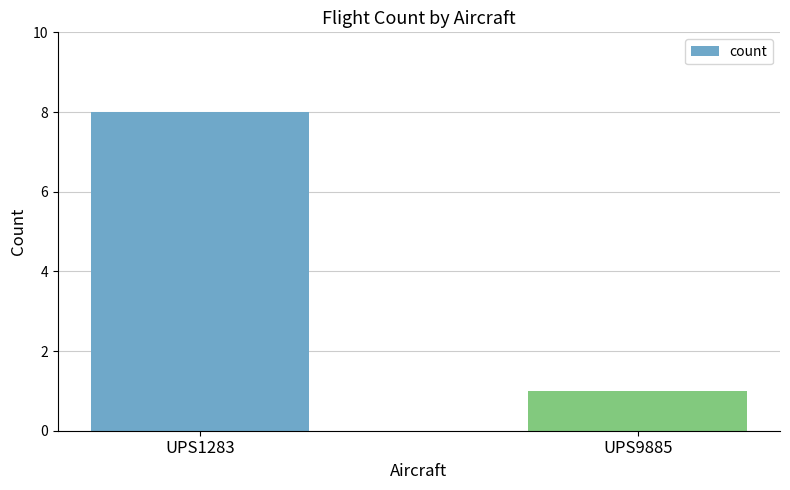

What is the maximum value shown in the chart?

8